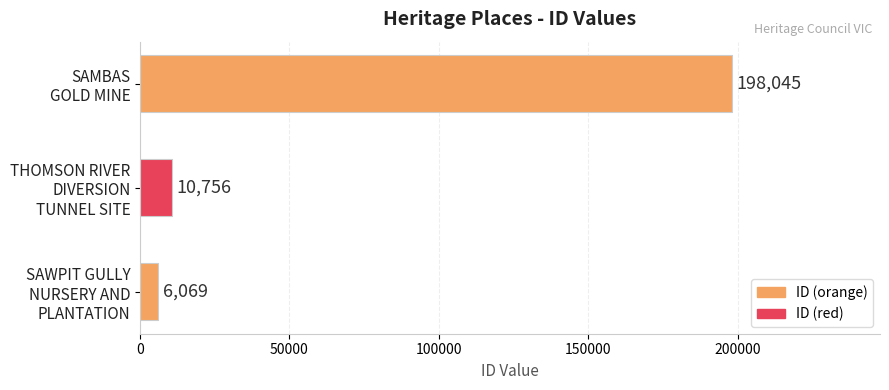

List the labels in order of value, largest first.

SAMBAS
GOLD MINE, THOMSON RIVER
DIVERSION
TUNNEL SITE, SAWPIT GULLY
NURSERY AND
PLANTATION